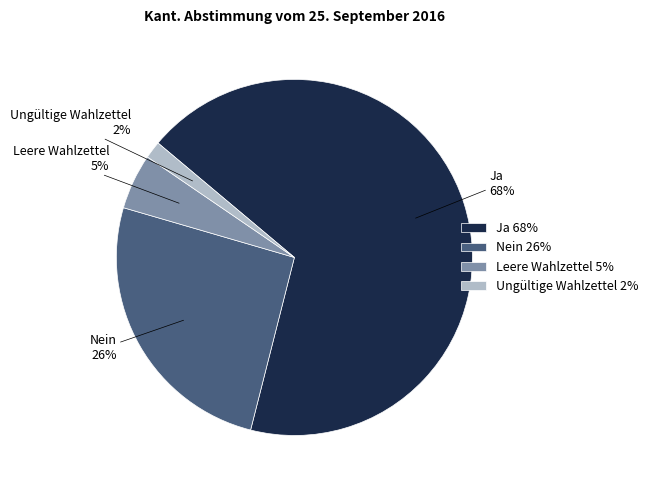

Combined, do Ungültige Wahlzettel and Leere Wahlzettel account for over 50%?

No